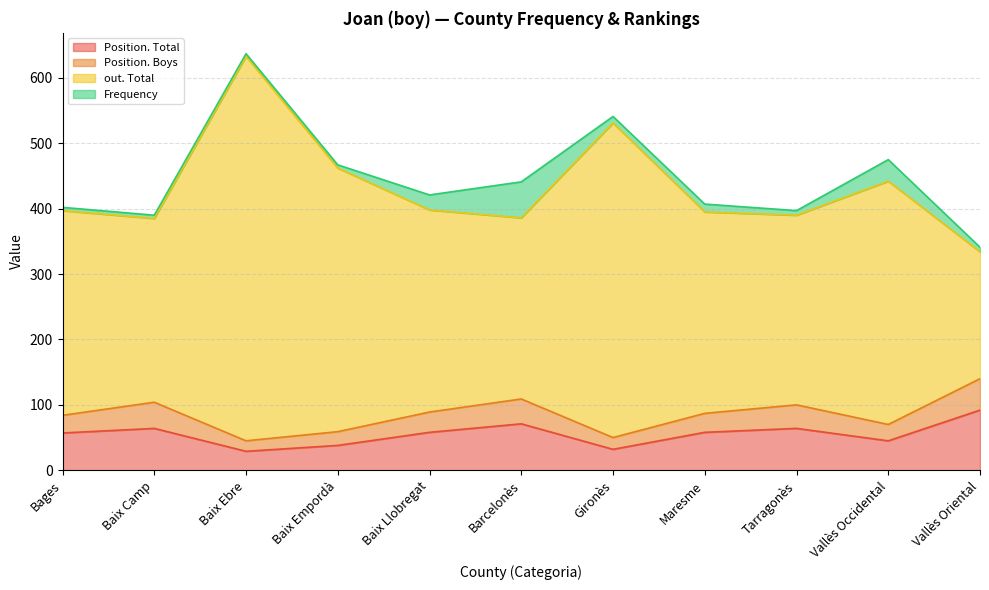

What is the average value of the out. Total series?

432